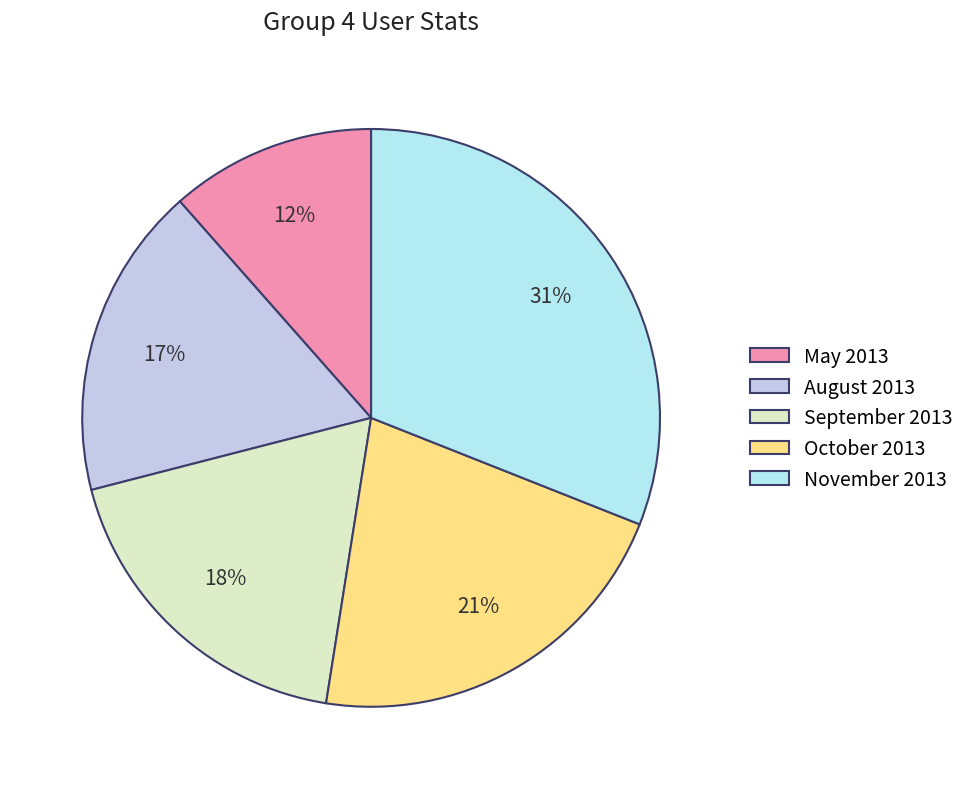

Rank the categories by value from lowest to highest.

May 2013, August 2013, September 2013, October 2013, November 2013